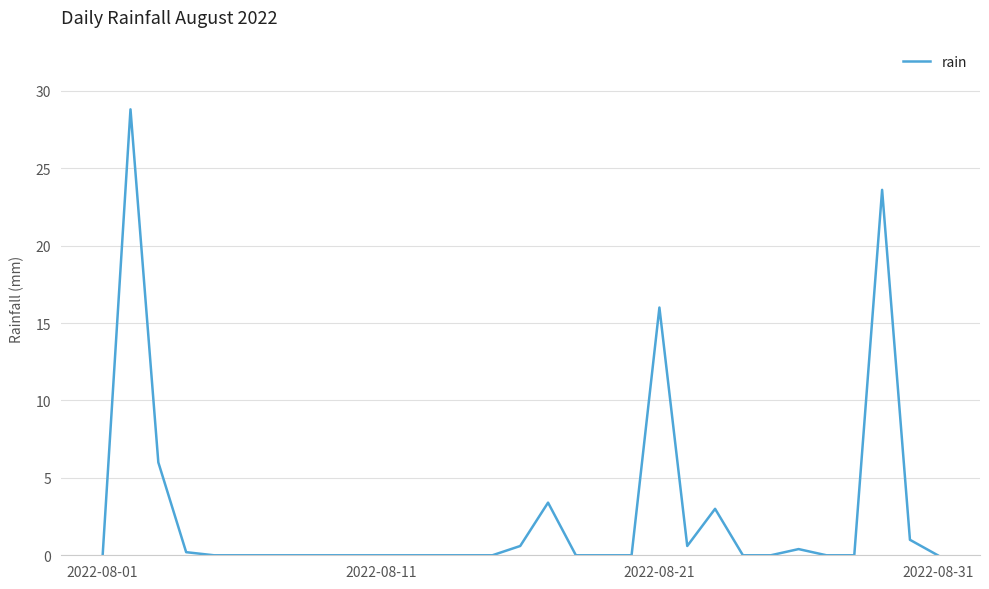

What is the greatest value displayed?

28.8